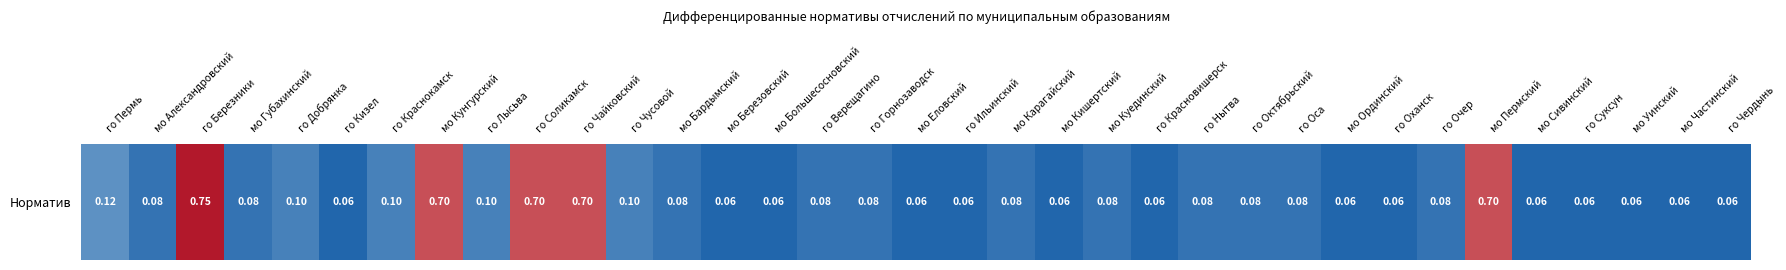

The chart shows a value of 0.2 at го Добрянка. True or false?

False